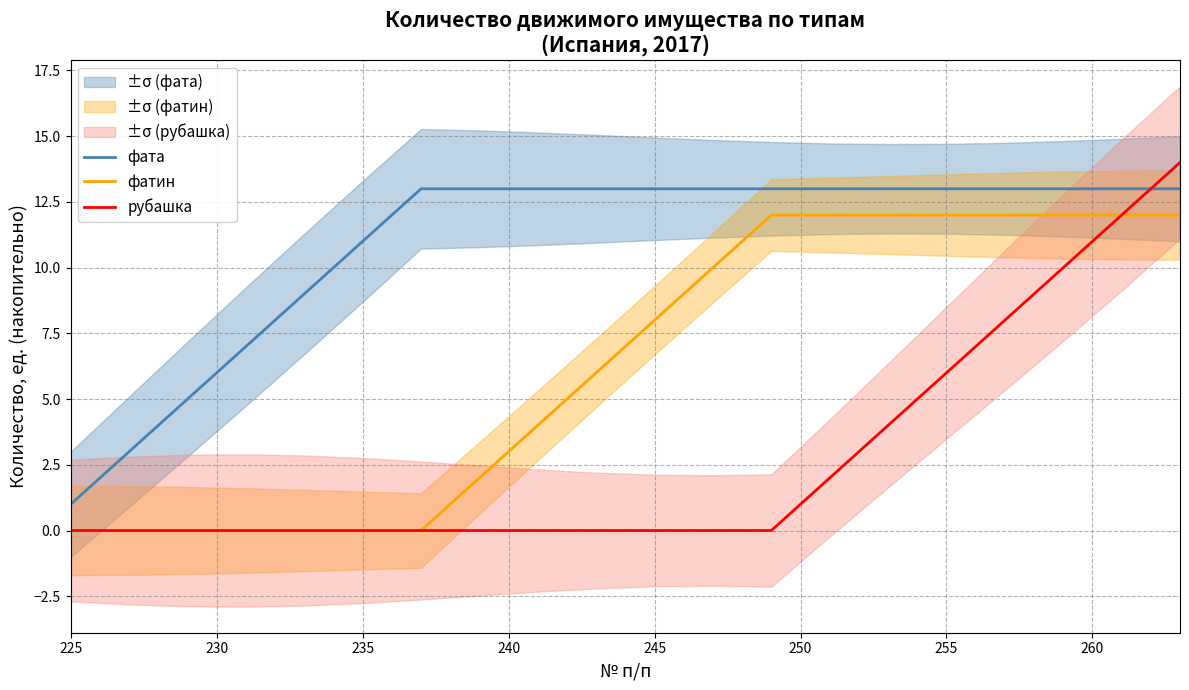

True or false: фата has more than 1 interior local peaks.

False